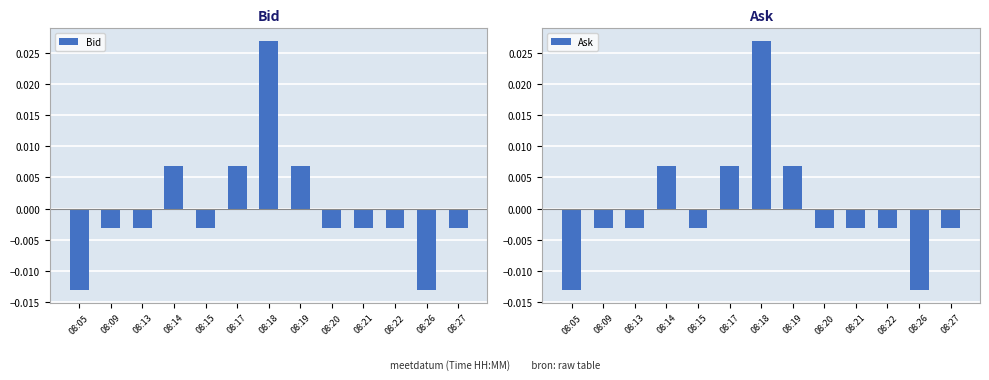

At which label does Bid reach its peak?

08:18